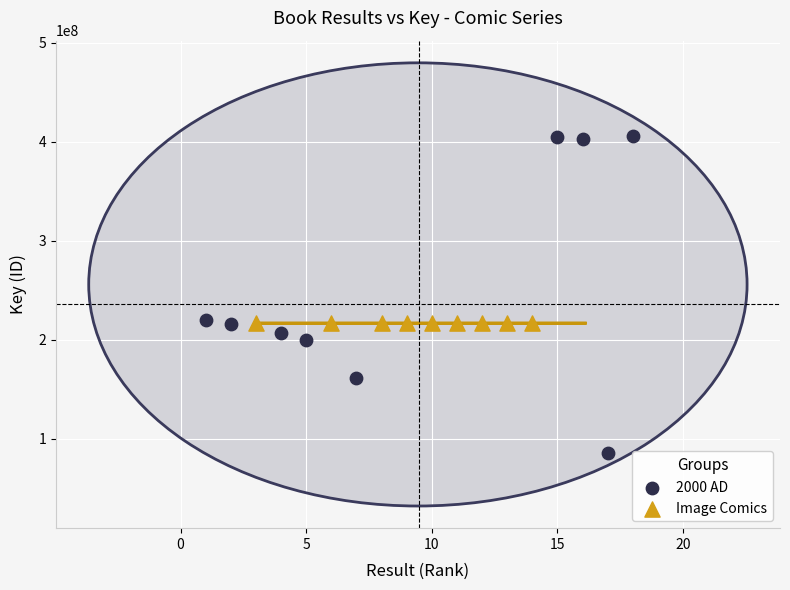

Which series has the largest Y range (max minus min)?

2000 AD